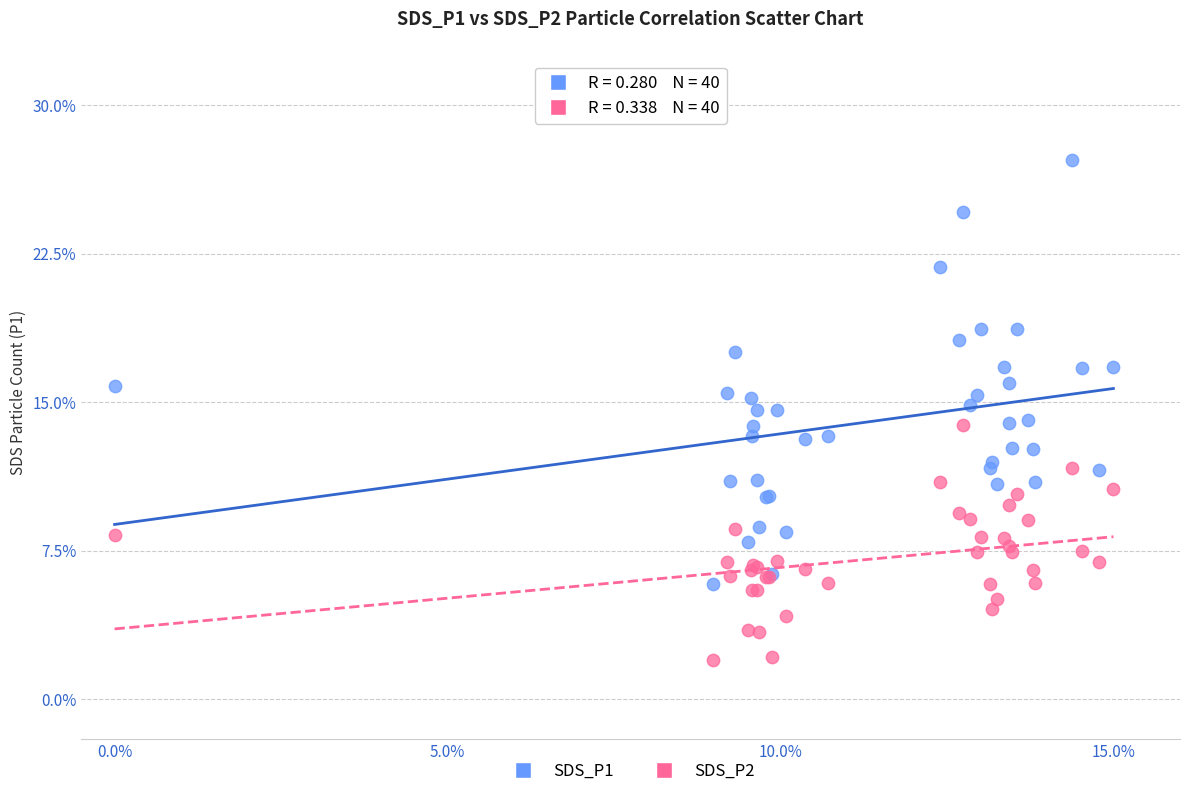

What is the X range (max minus min) for the scatter plot?

15.0